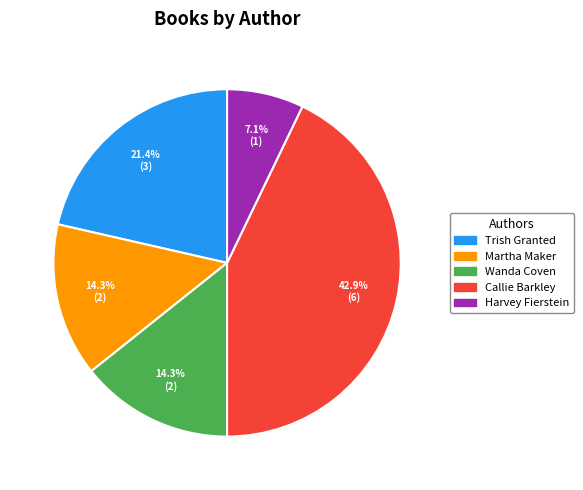

Is there a majority slice in this chart?

No